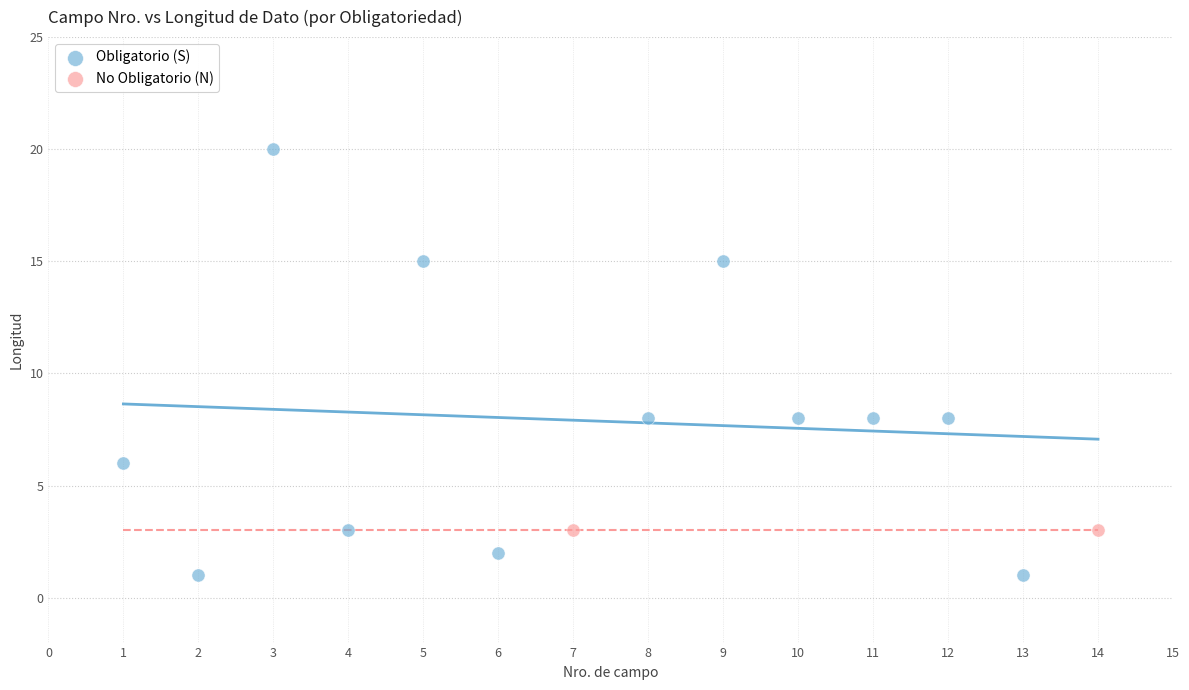

What are all the series names shown in the legend?

Obligatorio (S), No Obligatorio (N)